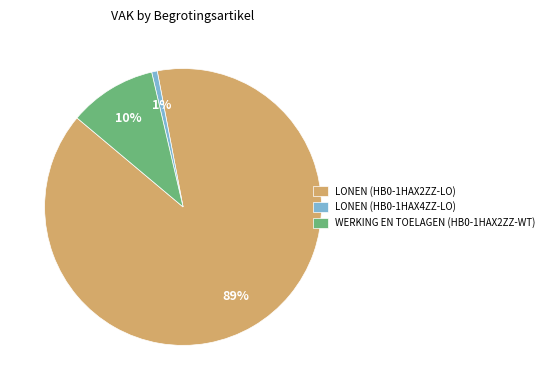

Combined, do LONEN (HB0-1HAX4ZZ-LO) and LONEN (HB0-1HAX2ZZ-LO) account for over 50%?

Yes